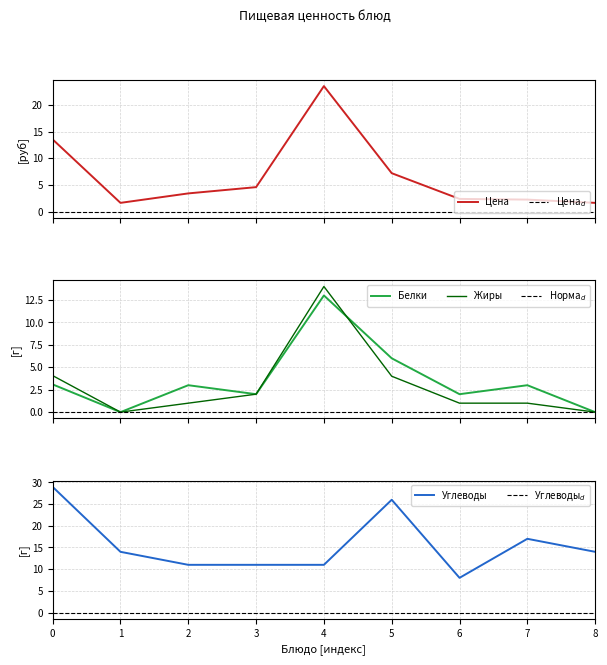

What is the highest value of the Белки series?

13.0